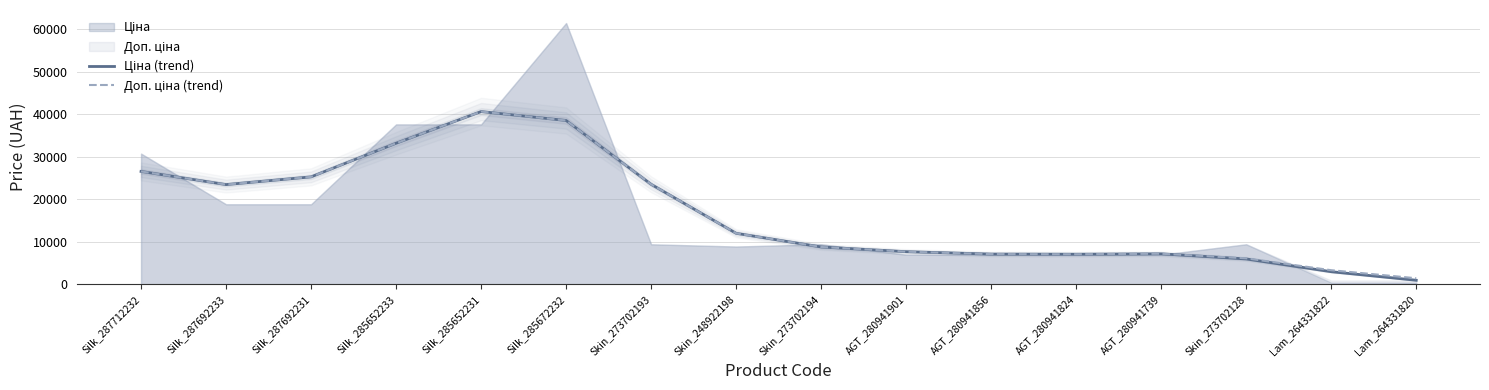

What is the sum of the Доп. ціна (trend) values at Silk_285652231 and Silk_287692231?

65853.2